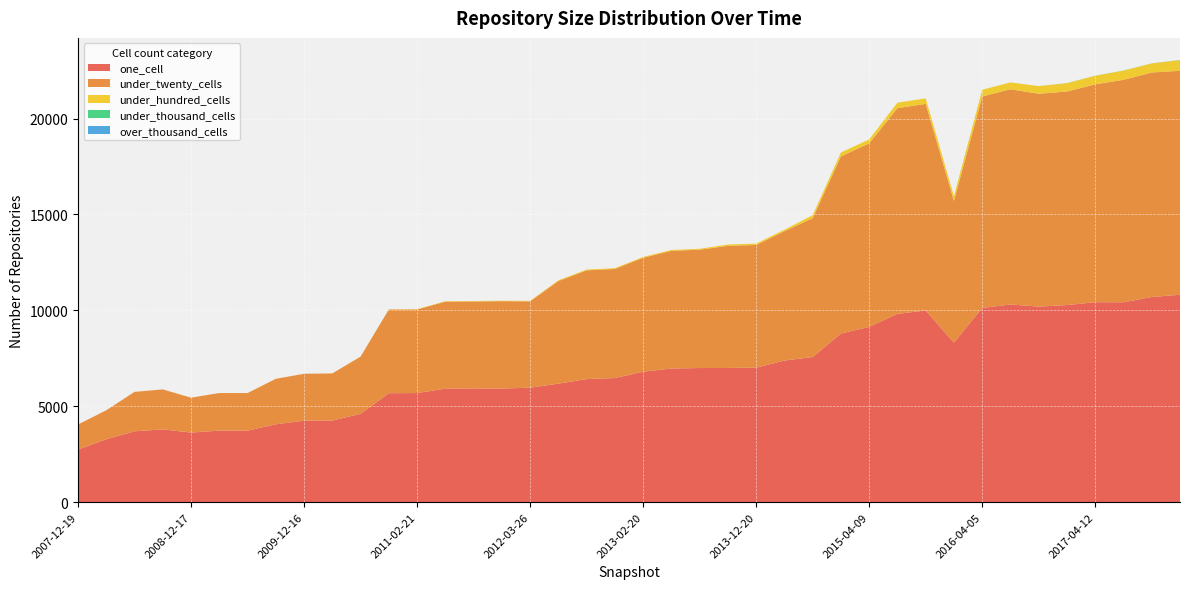

Reading right to left, what are all the values shown in this chart?

one_cell: 2017-12-22=10812	2017-10-12=10696	2017-07-24=10420	2017-04-12=10424	2016-12-27=10275	2016-10-07=10195	2016-07-04=10305	2016-04-05=10125	2016-01-04=8314	2015-10-01=9993	2015-07-03=9817	2015-04-09=9138	2015-01-19=8792	2014-09-08=7565	2014-03-28=7383	2013-12-20=7012	2013-09-10=6996	2013-07-09=6993	2013-05-21=6969	2013-02-20=6799	2012-12-11=6470	2012-10-31=6416	2012-07-13=6179	2012-03-26=5968	2012-01-18=5922	2011-09-05=5929	2011-06-10=5920	2011-02-21=5689	2010-11-17=5679	2010-07-26=4604	2010-04-01=4256	2009-12-16=4247	2009-09-25=4061	2009-06-17=3729	2009-04-06=3730	2008-12-17=3627	2008-10-10=3795	2008-06-27=3695	2008-04-01=3279	2007-12-19=2745
under_twenty_cells: 2017-12-22=11676	2017-10-12=11704	2017-07-24=11597	2017-04-12=11357	2016-12-27=11134	2016-10-07=11096	2016-07-04=11221	2016-04-05=11026	2016-01-04=7391	2015-10-01=10770	2015-07-03=10724	2015-04-09=9567	2015-01-19=9236	2014-09-08=7240	2014-03-28=6743	2013-12-20=6396	2013-09-10=6367	2013-07-09=6170	2013-05-21=6133	2013-02-20=5944	2012-12-11=5688	2012-10-31=5668	2012-07-13=5350	2012-03-26=4501	2012-01-18=4556	2011-09-05=4534	2011-06-10=4532	2011-02-21=4358	2010-11-17=4364	2010-07-26=2983	2010-04-01=2456	2009-12-16=2445	2009-09-25=2370	2009-06-17=1959	2009-04-06=1959	2008-12-17=1819	2008-10-10=2083	2008-06-27=2055	2008-04-01=1512	2007-12-19=1305
under_hundred_cells: 2017-12-22=553	2017-10-12=472	2017-07-24=480	2017-04-12=447	2016-12-27=434	2016-10-07=398	2016-07-04=355	2016-04-05=347	2016-01-04=244	2015-10-01=286	2015-07-03=288	2015-04-09=206	2015-01-19=203	2014-09-08=155	2014-03-28=75	2013-12-20=73	2013-09-10=70	2013-07-09=46	2013-05-21=46	2013-02-20=42	2012-12-11=42	2012-10-31=42	2012-07-13=38	2012-03-26=24	2012-01-18=24	2011-09-05=23	2011-06-10=23	2011-02-21=13	2010-11-17=12	2010-07-26=7	2010-04-01=2	2009-12-16=2	2009-09-25=2	2009-06-17=2	2009-04-06=2	2008-12-17=2	2008-10-10=2	2008-06-27=2	2008-04-01=0	2007-12-19=0
under_thousand_cells: 2017-12-22=10	2017-10-12=5	2017-07-24=6	2017-04-12=5	2016-12-27=5	2016-10-07=1	2016-07-04=1	2016-04-05=1	2016-01-04=1	2015-10-01=0	2015-07-03=0	2015-04-09=0	2015-01-19=0	2014-09-08=0	2014-03-28=0	2013-12-20=0	2013-09-10=0	2013-07-09=0	2013-05-21=0	2013-02-20=0	2012-12-11=0	2012-10-31=0	2012-07-13=0	2012-03-26=0	2012-01-18=0	2011-09-05=0	2011-06-10=0	2011-02-21=0	2010-11-17=0	2010-07-26=0	2010-04-01=0	2009-12-16=0	2009-09-25=0	2009-06-17=0	2009-04-06=0	2008-12-17=0	2008-10-10=0	2008-06-27=0	2008-04-01=0	2007-12-19=0
over_thousand_cells: 2017-12-22=0	2017-10-12=0	2017-07-24=0	2017-04-12=0	2016-12-27=0	2016-10-07=0	2016-07-04=0	2016-04-05=0	2016-01-04=0	2015-10-01=0	2015-07-03=0	2015-04-09=0	2015-01-19=0	2014-09-08=0	2014-03-28=0	2013-12-20=0	2013-09-10=0	2013-07-09=0	2013-05-21=0	2013-02-20=0	2012-12-11=0	2012-10-31=0	2012-07-13=0	2012-03-26=0	2012-01-18=0	2011-09-05=0	2011-06-10=0	2011-02-21=0	2010-11-17=0	2010-07-26=0	2010-04-01=0	2009-12-16=0	2009-09-25=0	2009-06-17=0	2009-04-06=0	2008-12-17=0	2008-10-10=0	2008-06-27=0	2008-04-01=0	2007-12-19=0